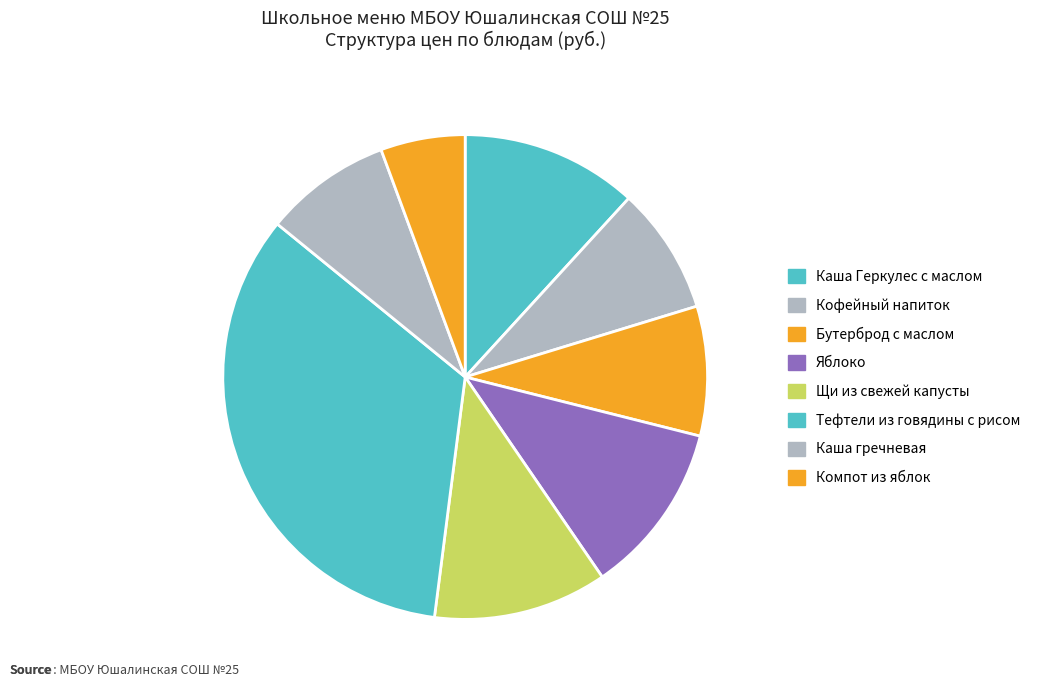

Count the number of slices in the pie.

8